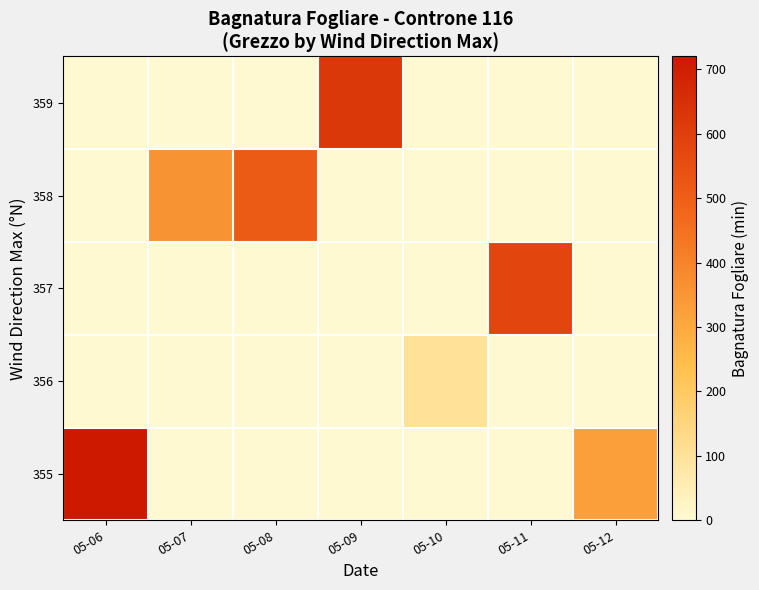

What is the difference between the highest and lowest values at 05-10?

104.0